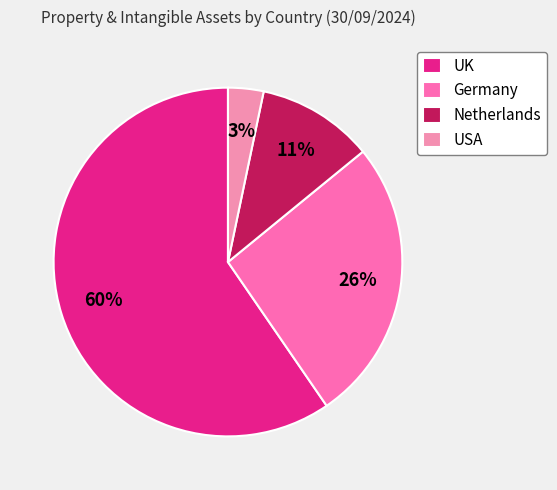

The UK slice represents 60% of the pie. True or false?

True